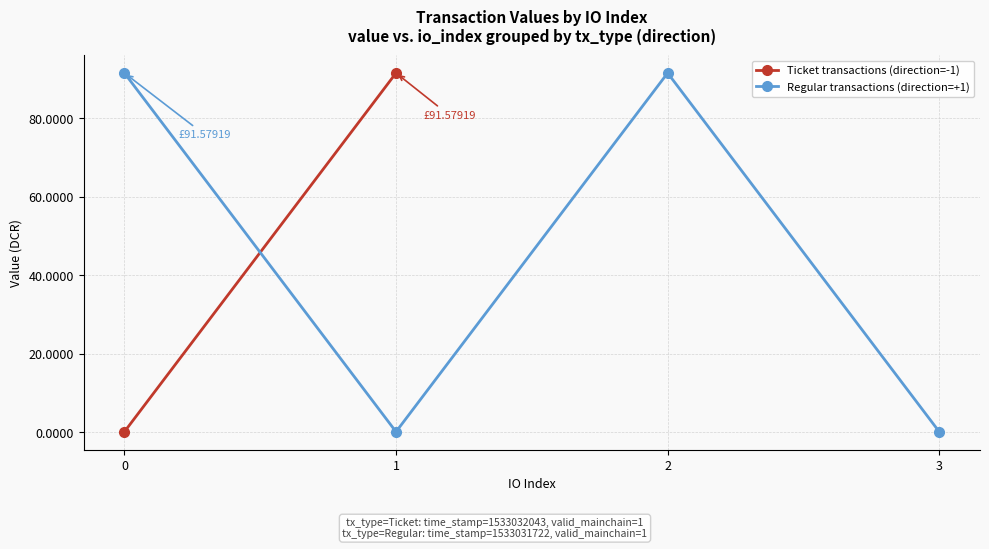

How many values are below 91?

2